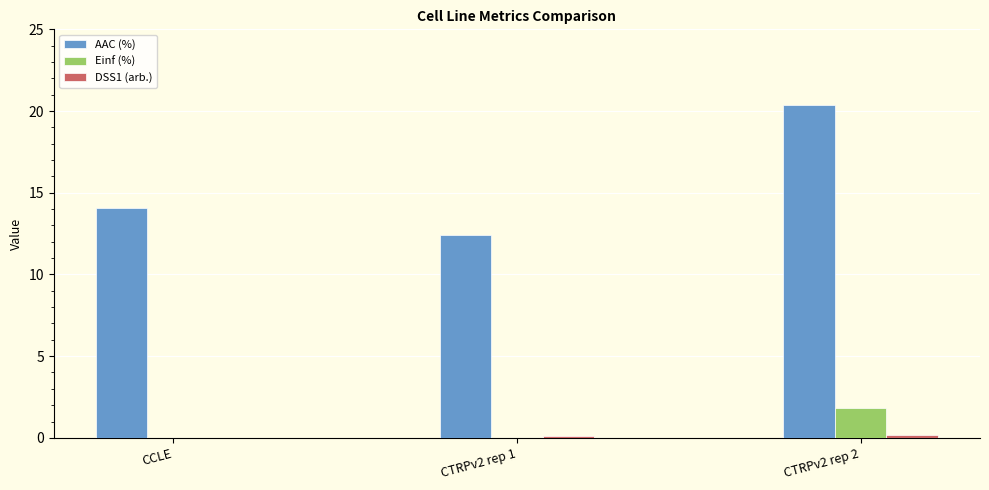

The AAC (%) series shows 27.3 at CTRPv2 rep 2. True or false?

False